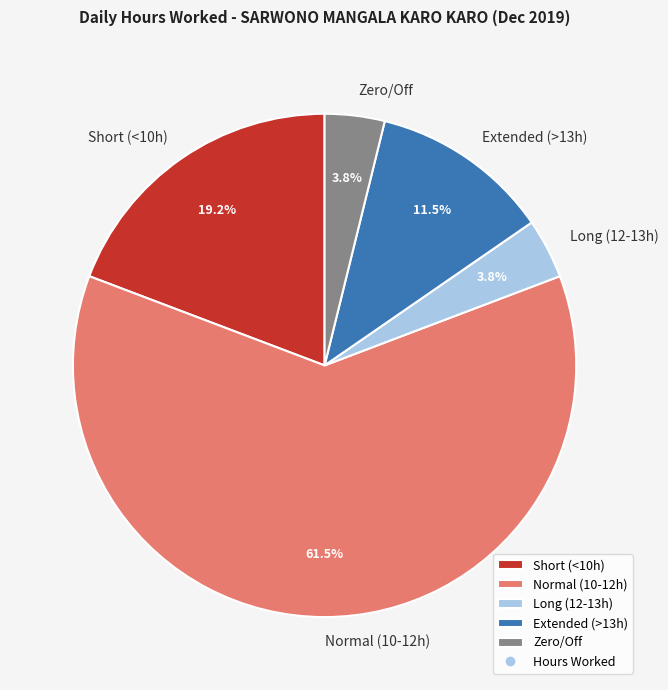

How many slices are in this pie chart?

5